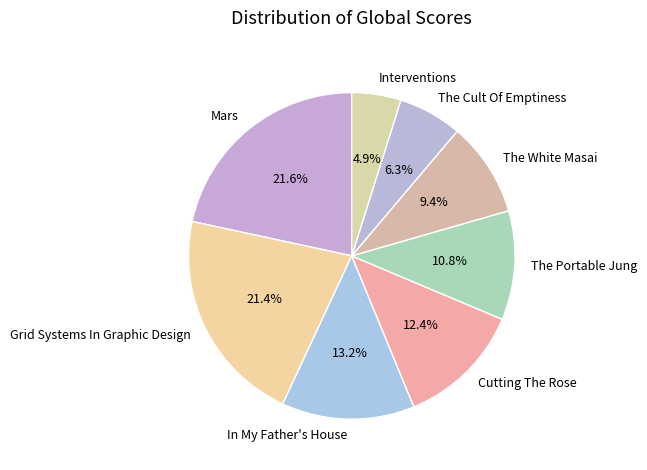

Which category has the smallest portion of the pie?

Interventions